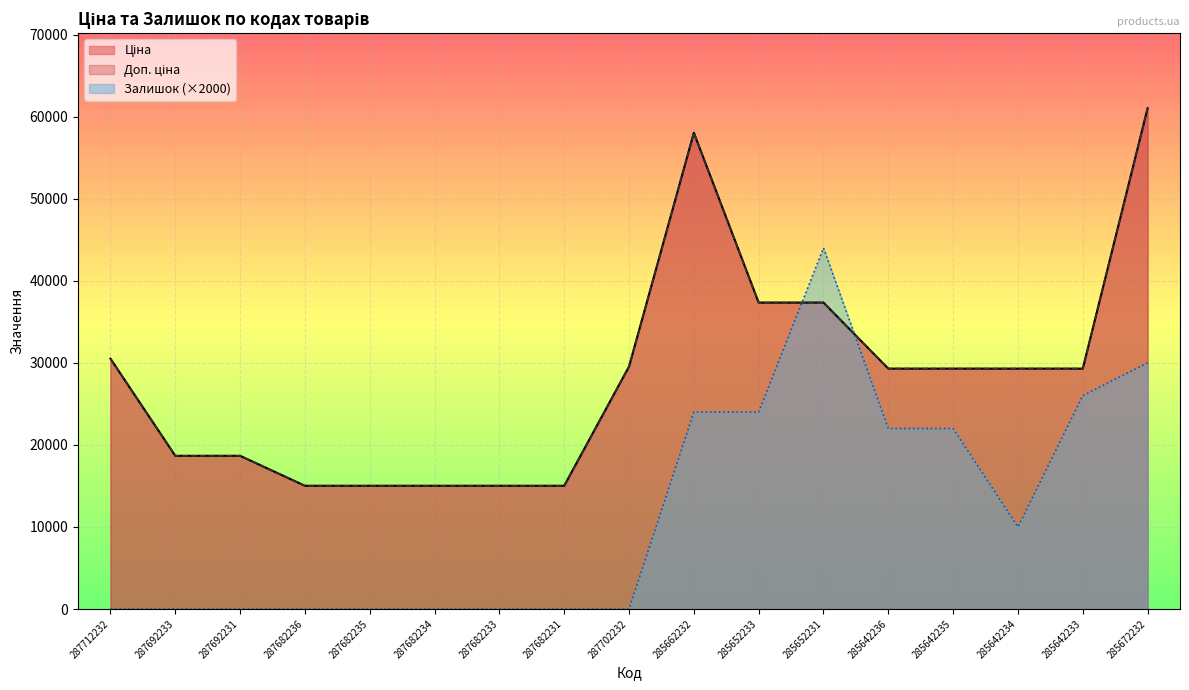

What is the maximum value shown in the chart?

61024.7